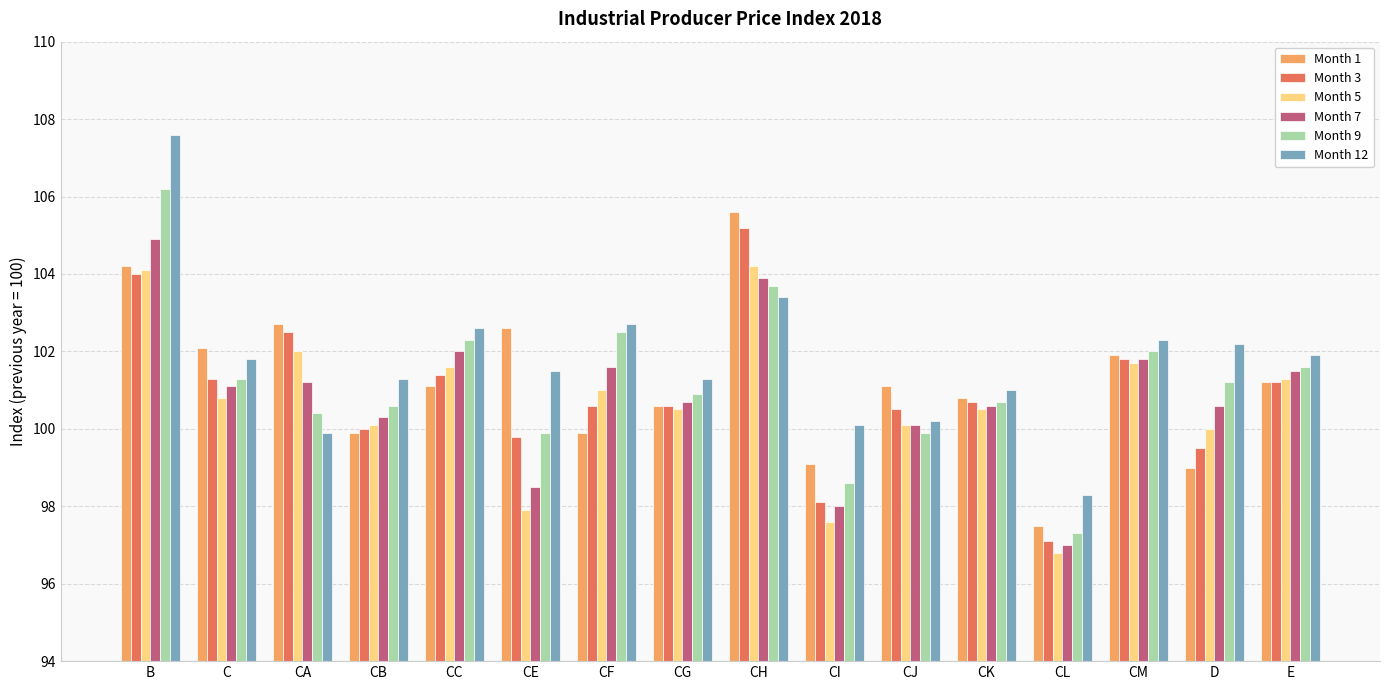

What is the total value across all series at CG?

604.6